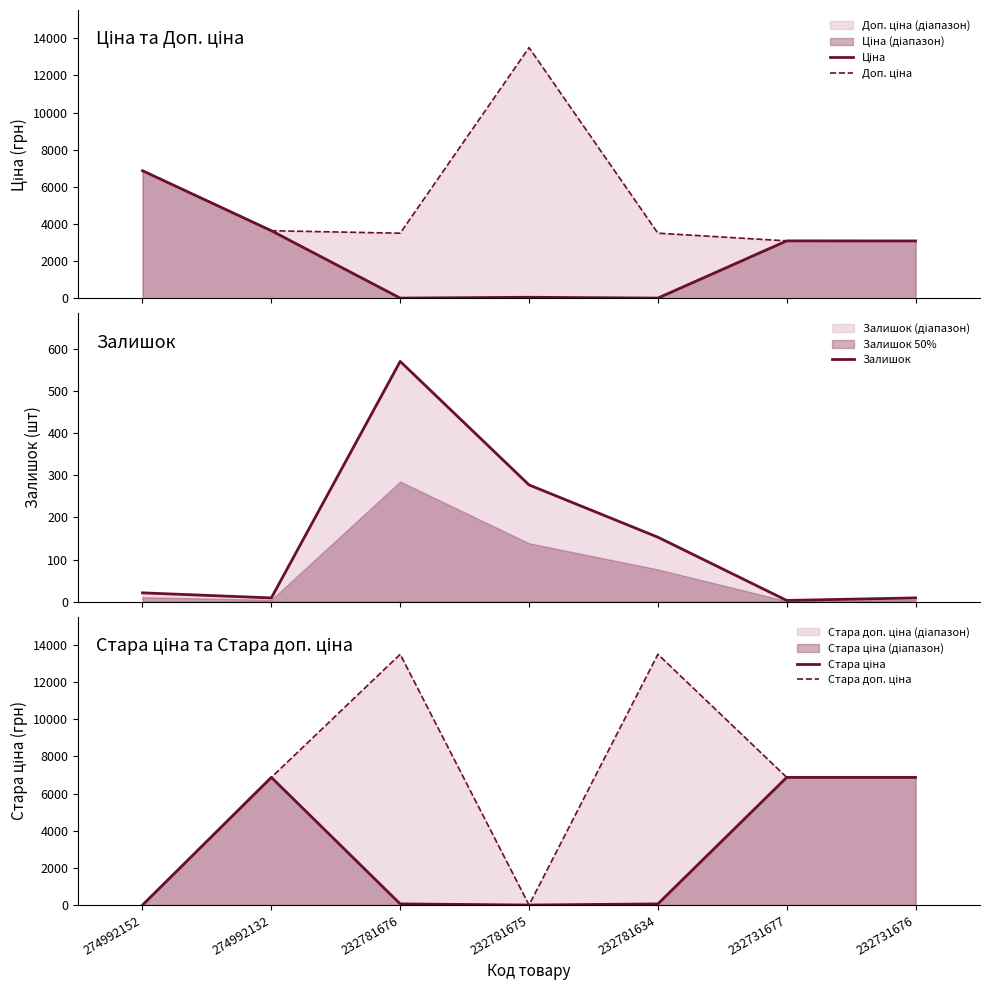

At which category is the sum across all series the highest?

274992132